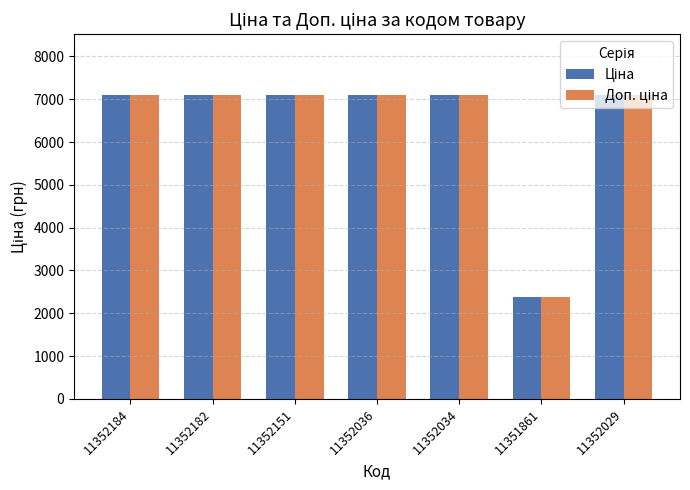

What is the greatest value displayed?

7098.8